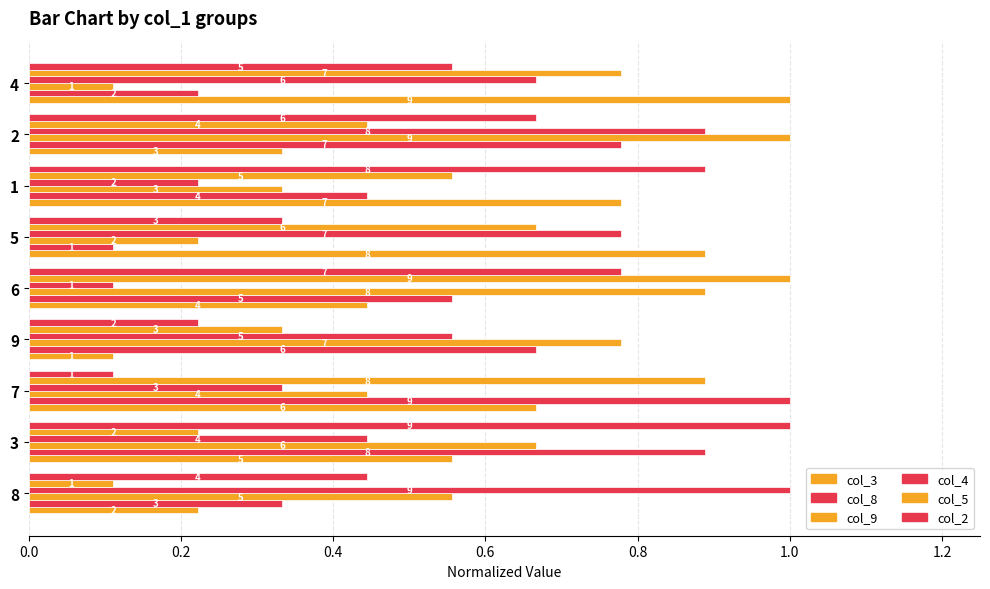

What is the greatest value displayed?

1.0